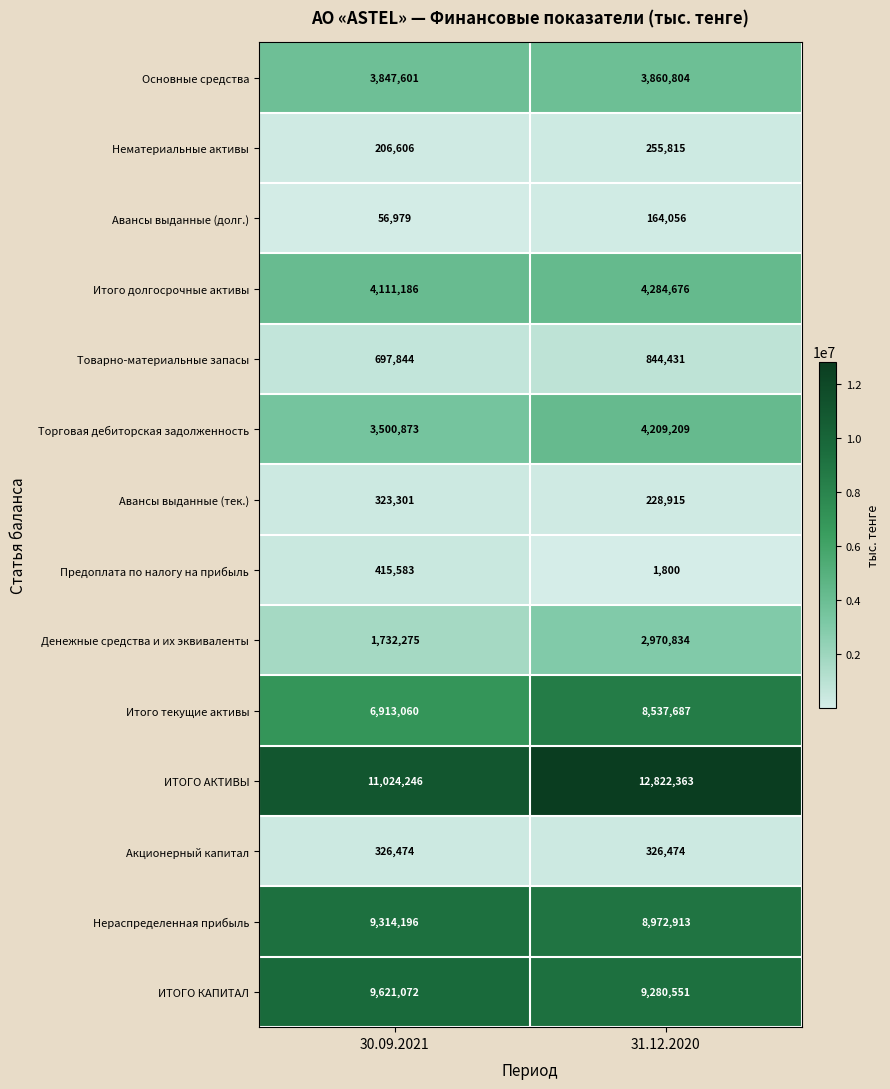

List the series in order of their peak value, highest first.

ИТОГО АКТИВЫ, ИТОГО КАПИТАЛ, Нераспределенная прибыль, Итого текущие активы, Итого долгосрочные активы, Торговая дебиторская задолженность, Основные средства, Денежные средства и их эквиваленты, Товарно-материальные запасы, Предоплата по налогу на прибыль, Акционерный капитал, Авансы выданные (тек.), Нематериальные активы, Авансы выданные (долг.)